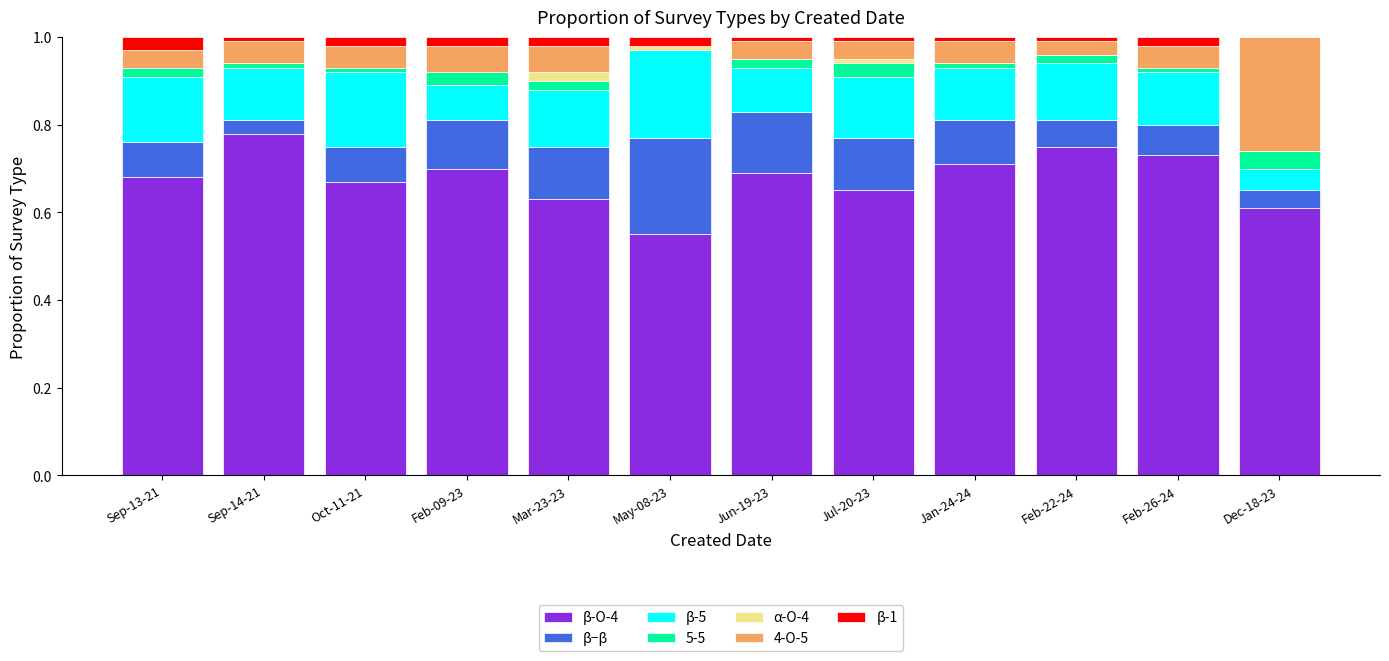

How many series are shown in this chart?

7